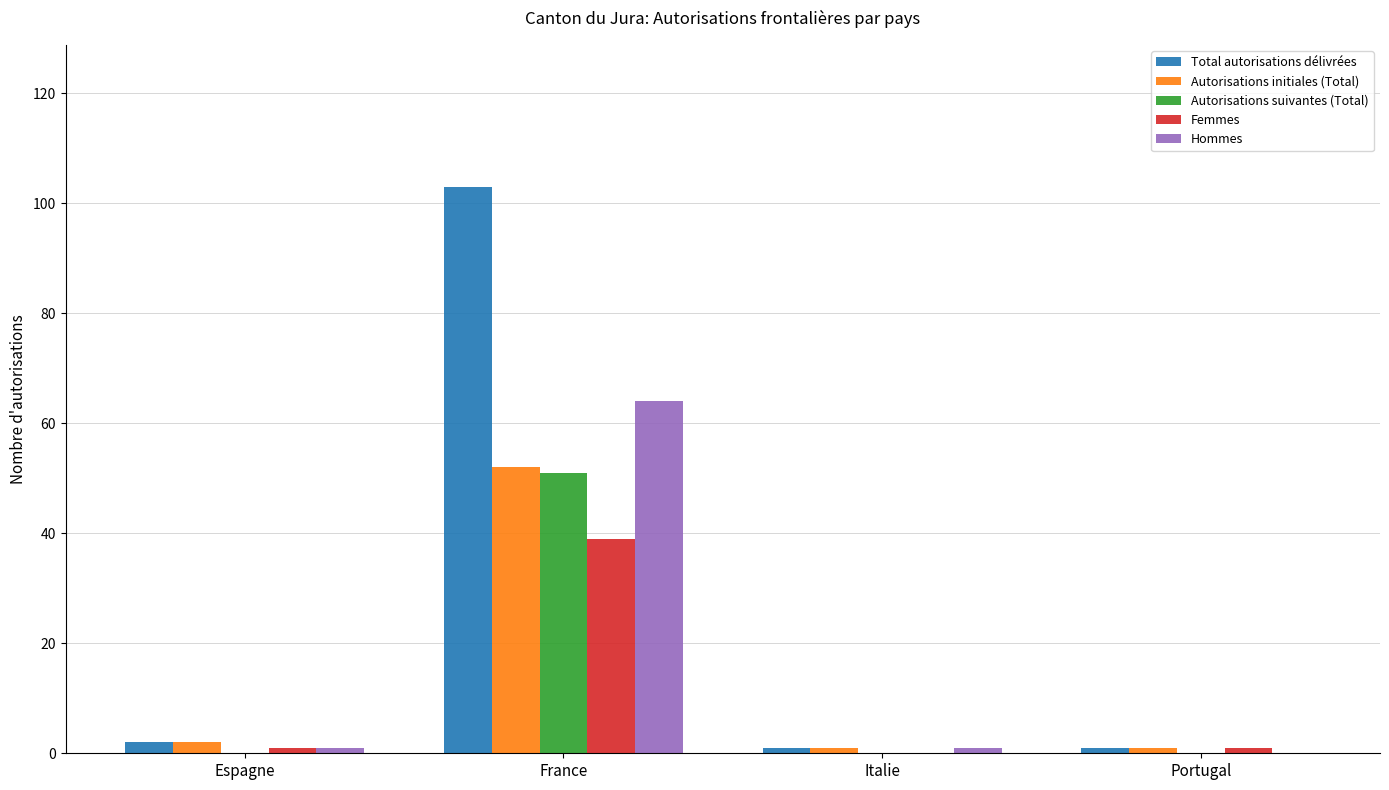

What is the sum of all Femmes values?

41